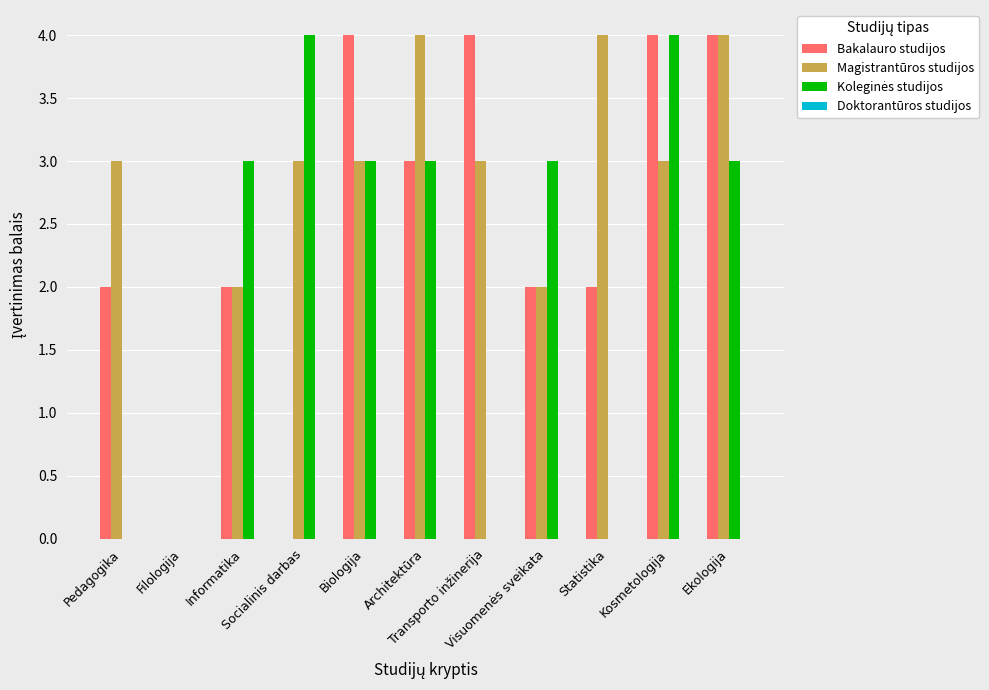

What is the sum of all Magistrantūros studijos values?

31